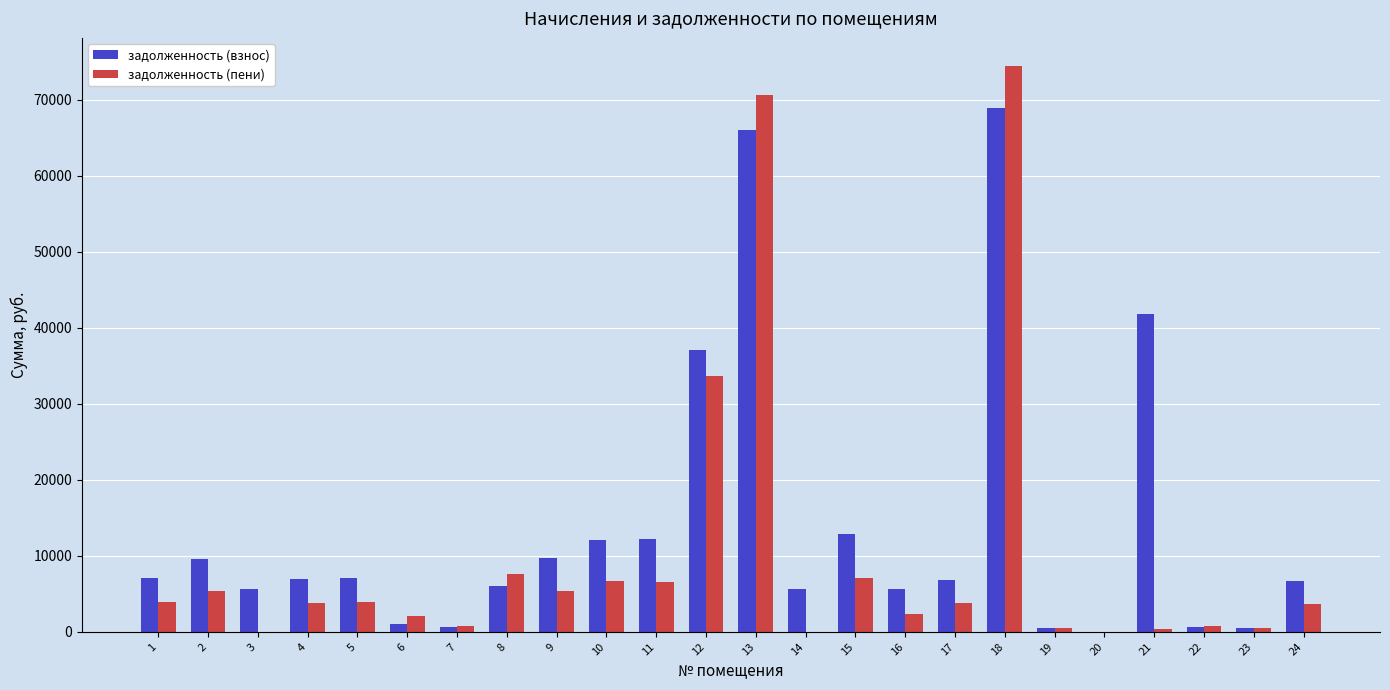

What is the maximum value for задолженность (пени)?

74449.8